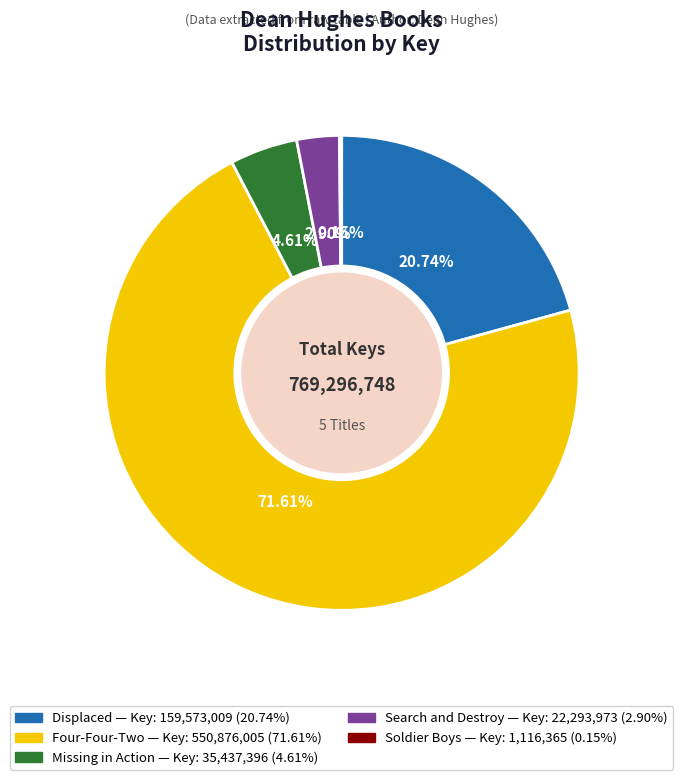

Combined, do Missing in Action and Four-Four-Two account for over 50%?

Yes